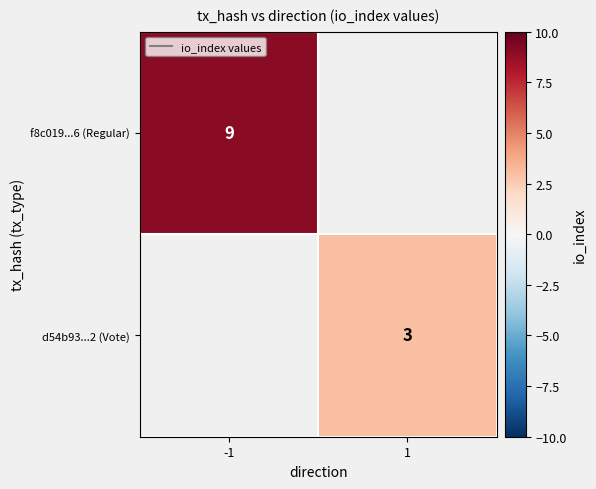

The d54b93...2 (Vote) series shows 3 at 1. True or false?

True